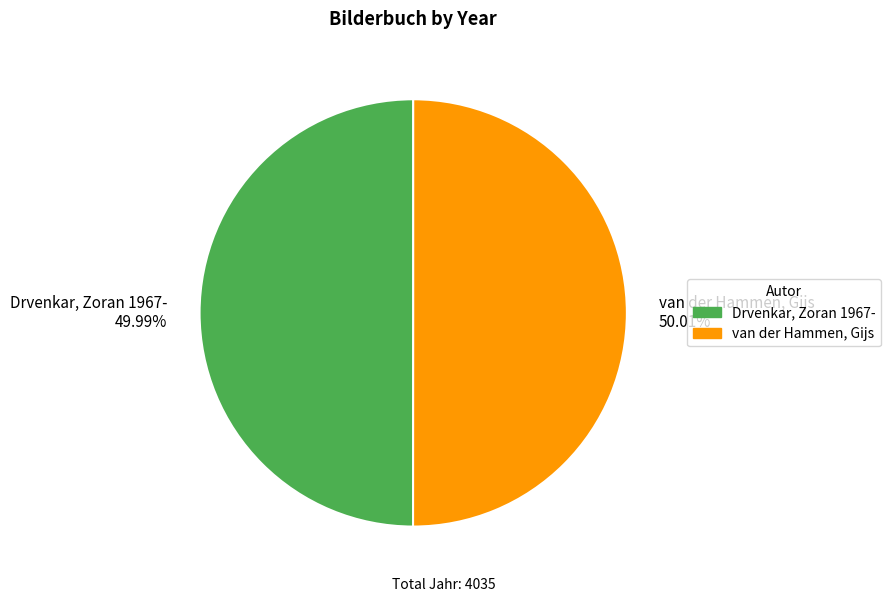

What percentage is the Drvenkar, Zoran 1967- slice, to the nearest percent?

50%